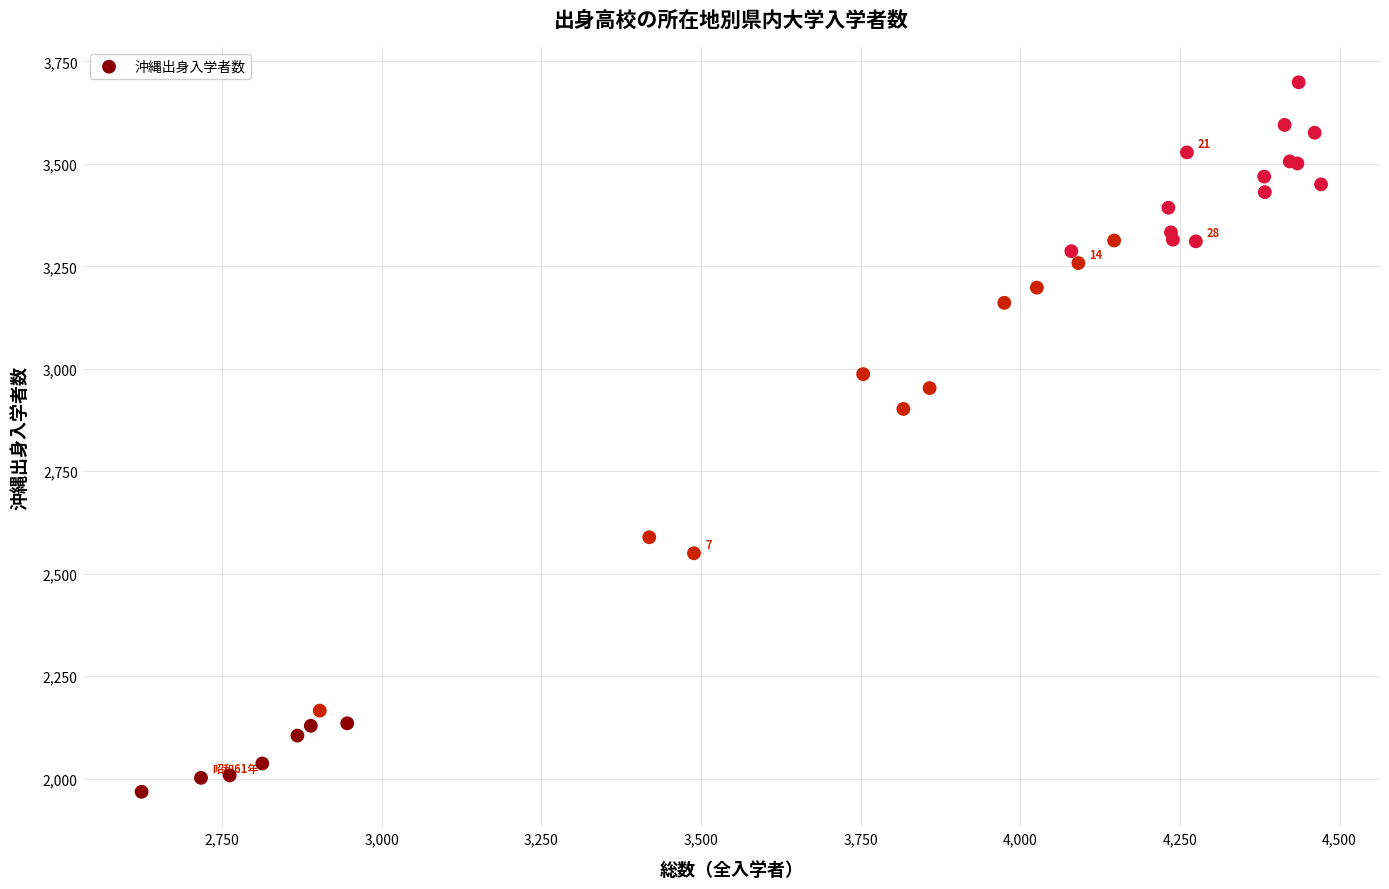

What Y value in the scatter plot is closest to 2833?

2902